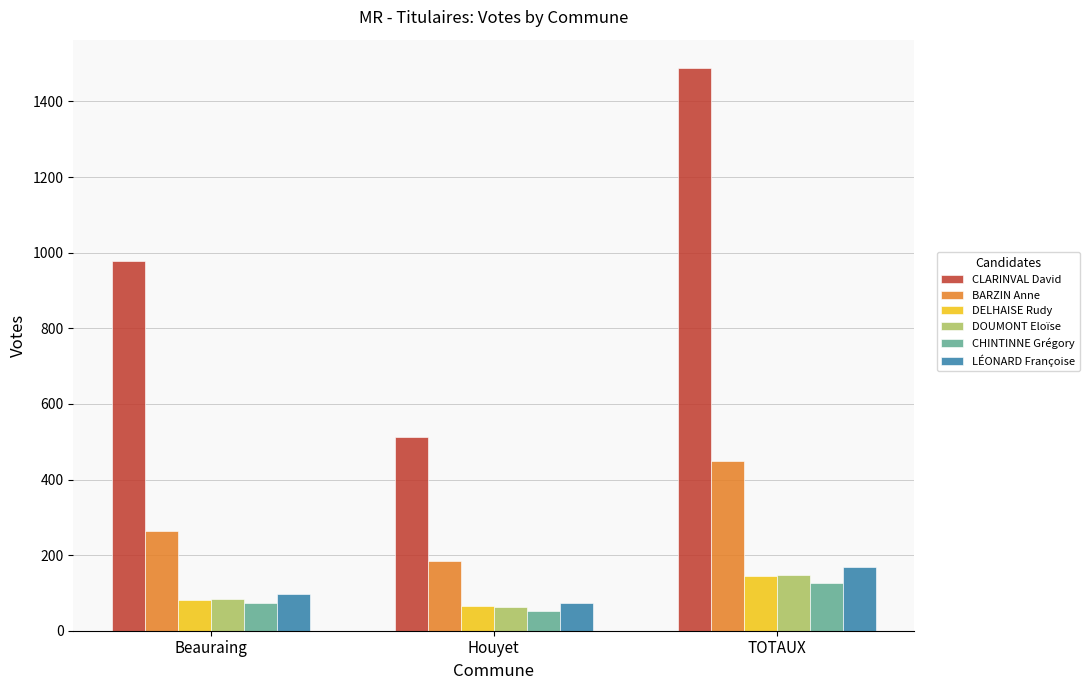

What is the label of the 1st bar from the right?

TOTAUX